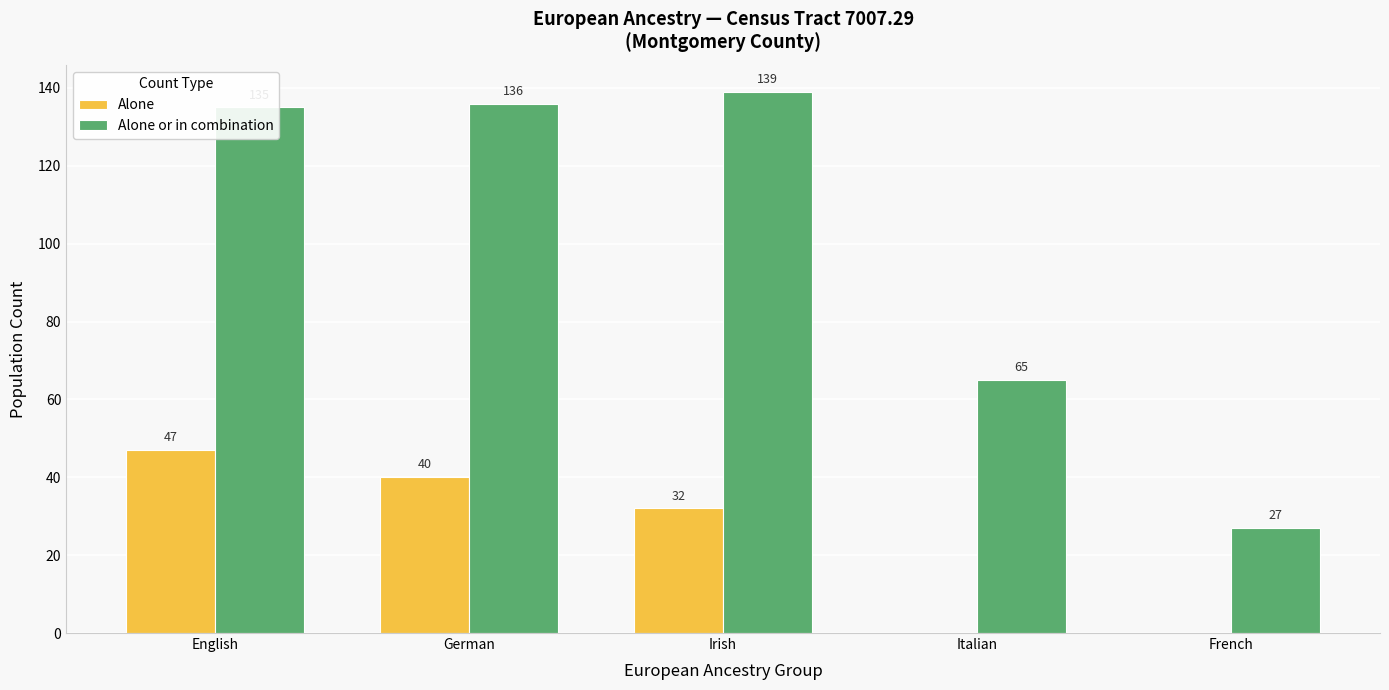

Between Irish and Italian, which series saw the biggest shift?

Alone or in combination